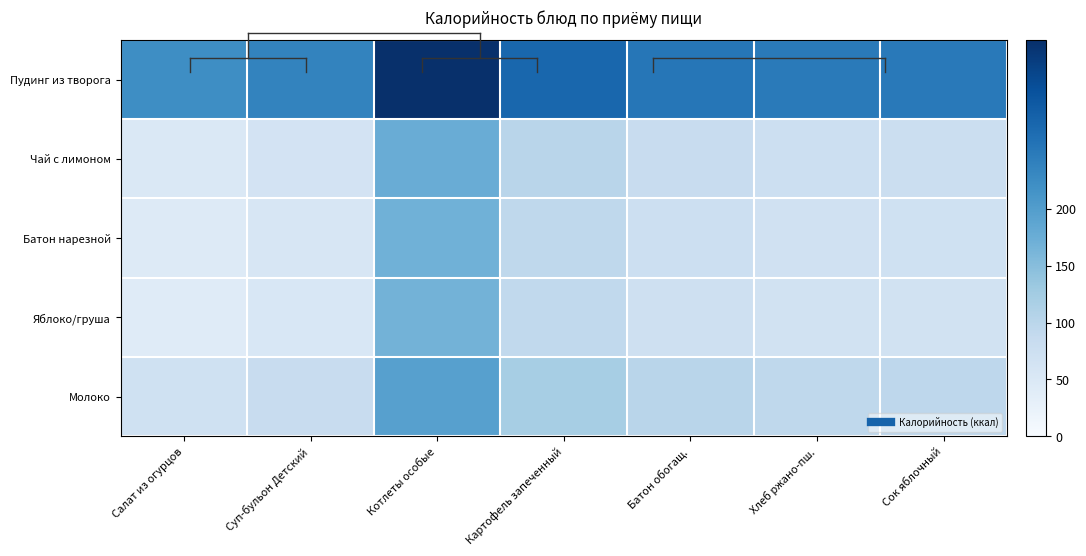

Which has a higher value, Котлеты особые or Салат из огурцов?

Котлеты особые